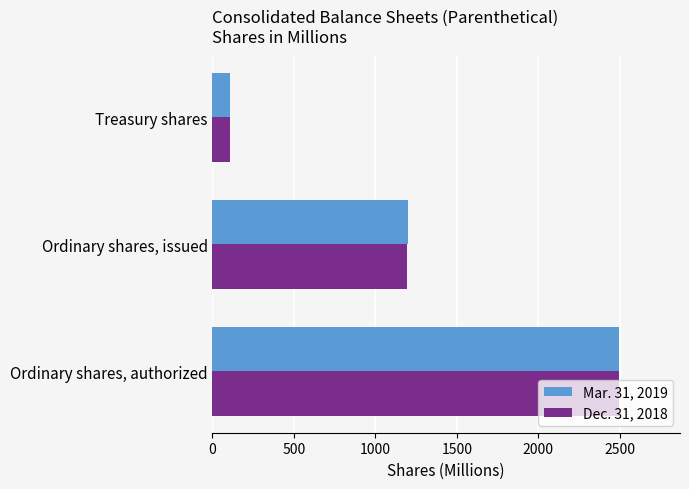

At which label is Mar. 31, 2019 closest to 1301?

Ordinary shares, issued